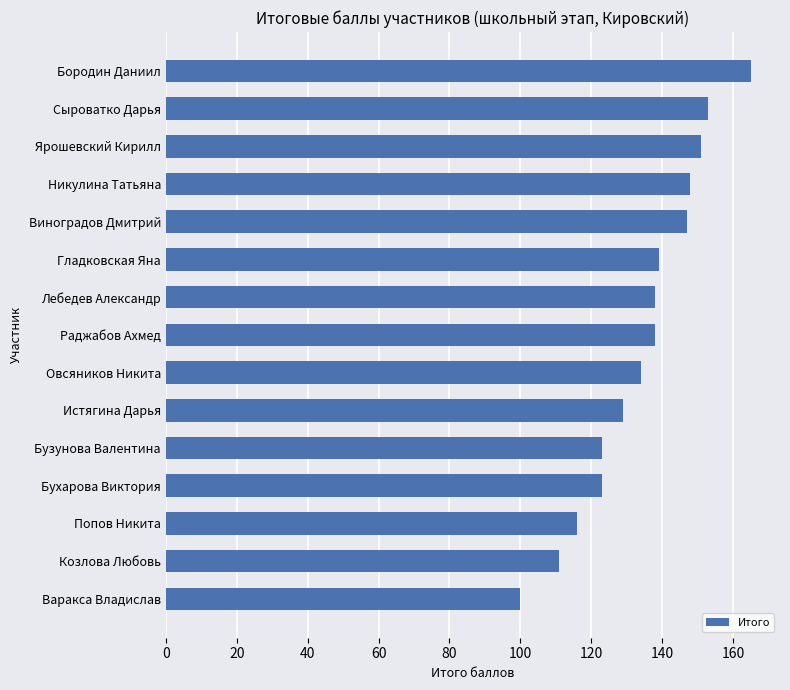

The chart shows a value of 123 at Бузунова Валентина. True or false?

True